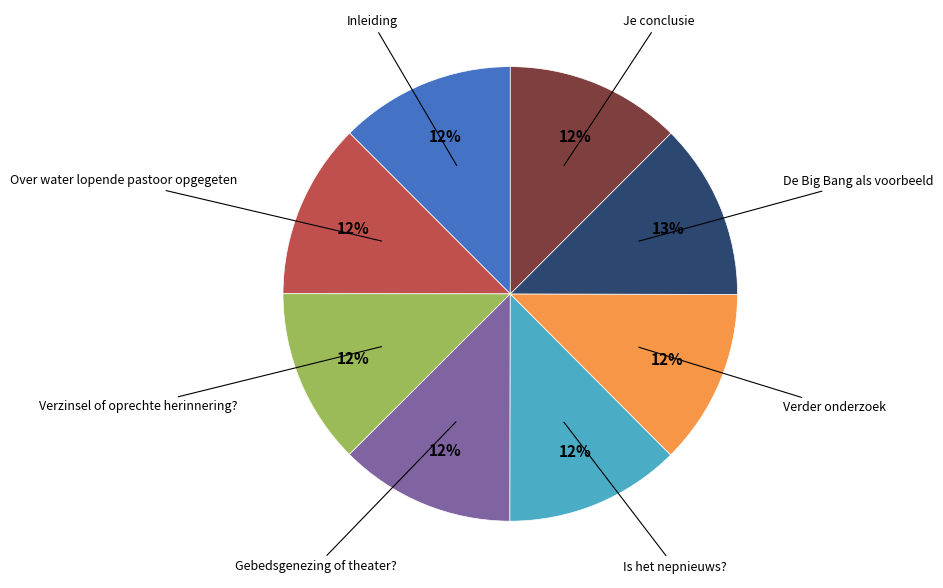

Is there a majority slice in this chart?

No